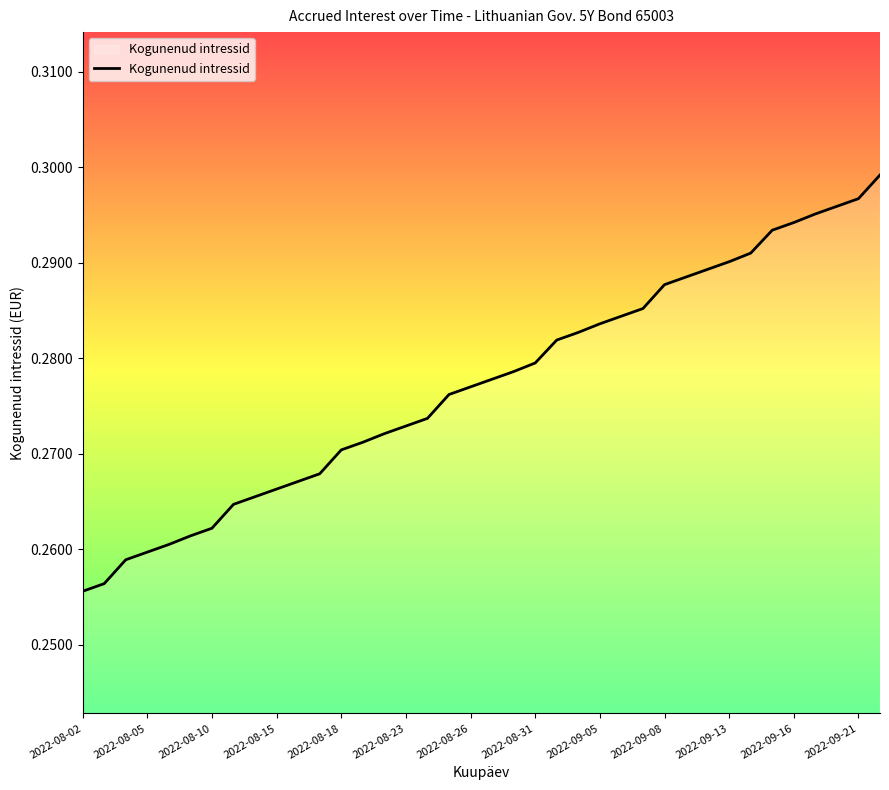

How many lines are shown in the chart?

1